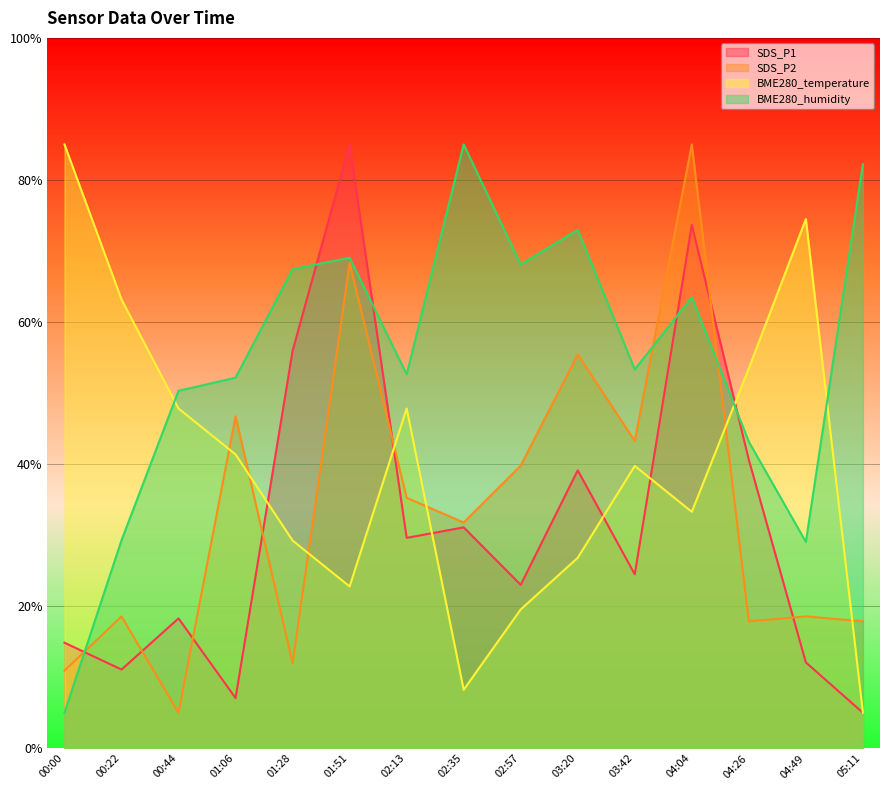

Which series has the largest range (max minus min)?

SDS_P1